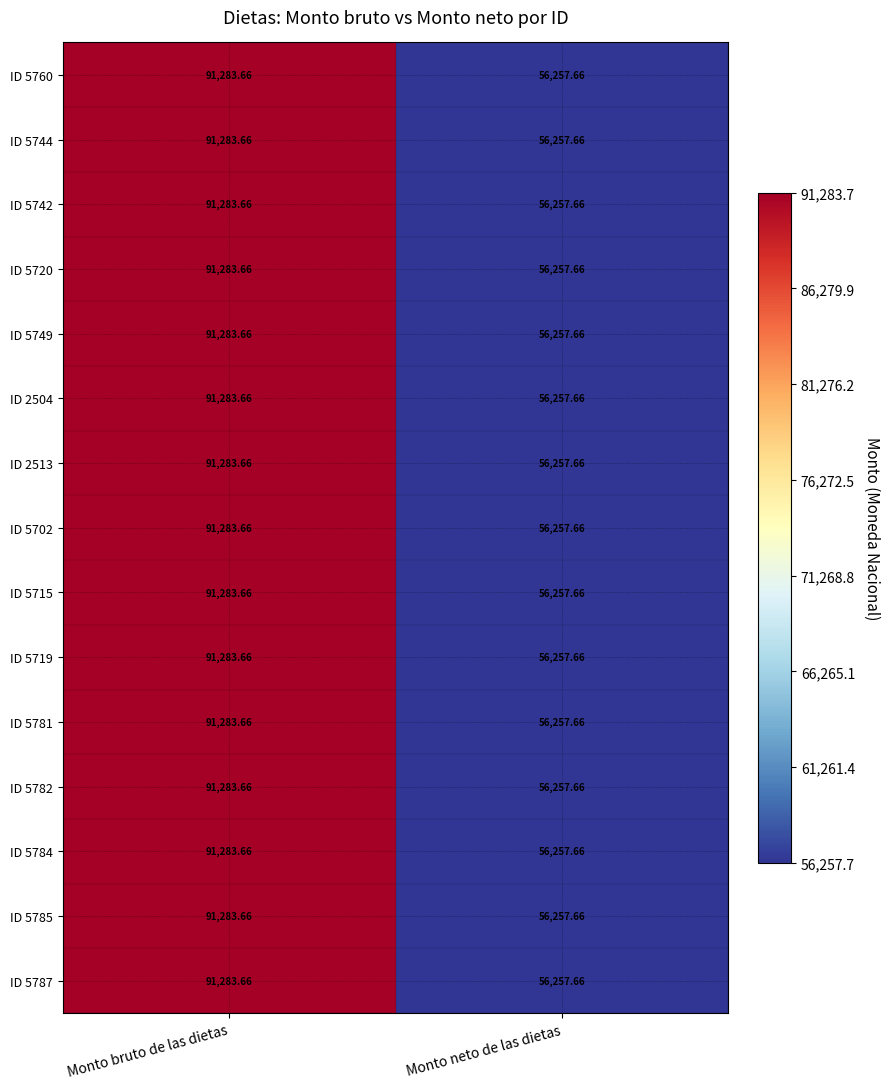

At which label is ID 5781 closest to 73770?

Monto neto de las dietas